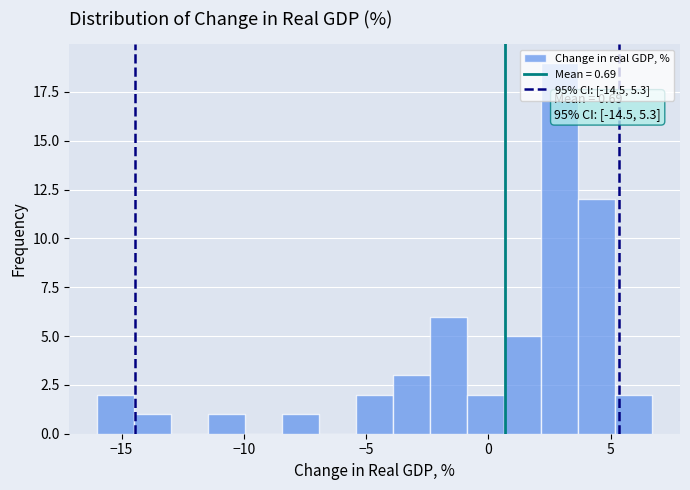

Around what value on the x-axis is the tallest bar? Give the approximate position of its centre, as read against the axis.

3.0